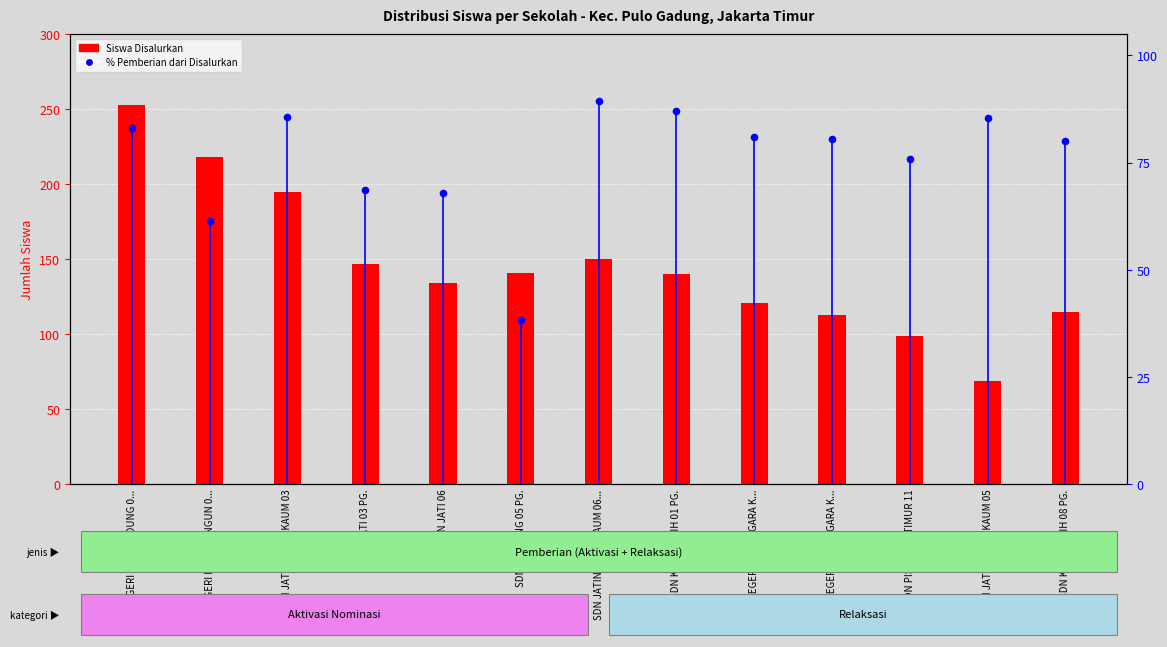

Which series has the widest spread of Y values?

Siswa Disalurkan